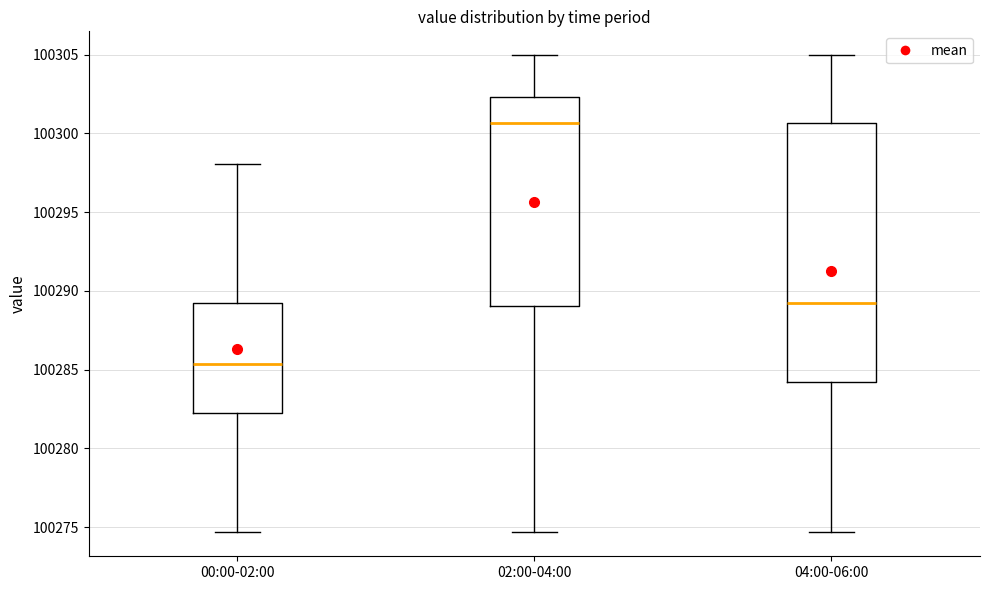

Where does the upper whisker of the box for 02:00-04:00 end on the y-axis? The values are not printed on the chart, so give them approximately, as read against the axis.

100305.0